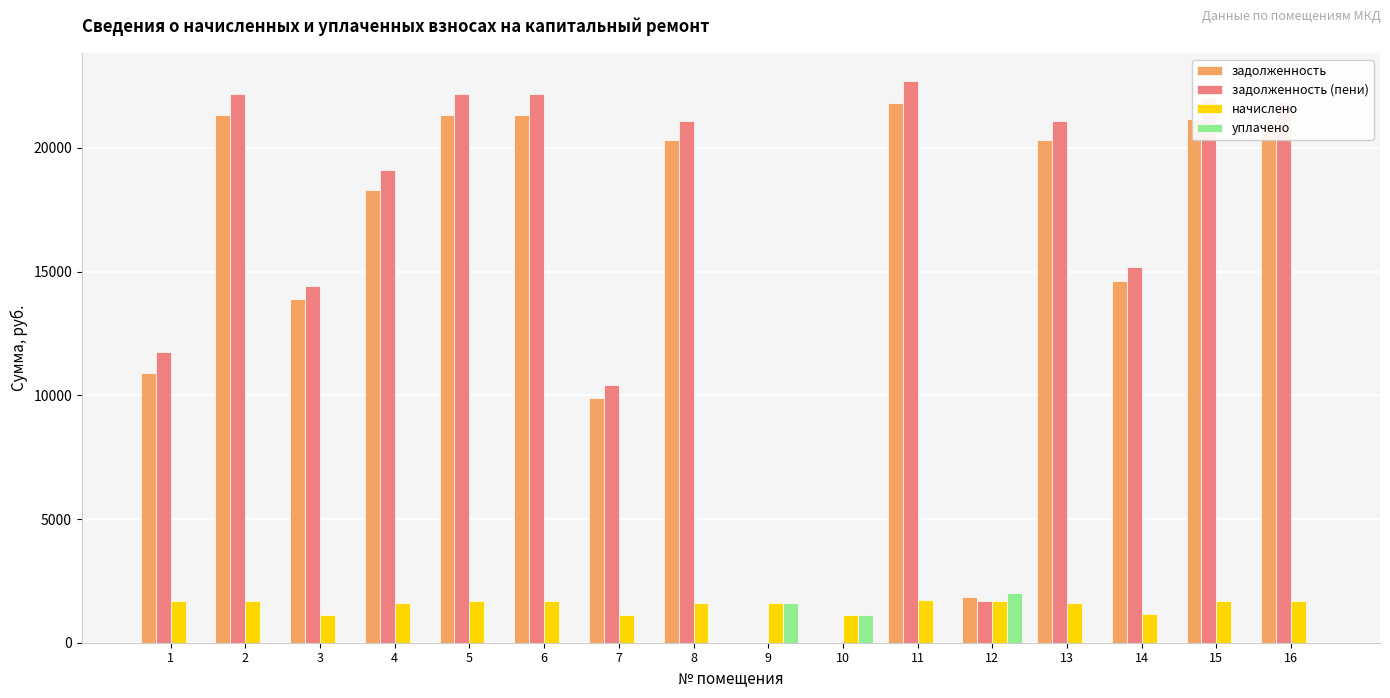

What is the spread (max minus min) of values at 13?

21109.1